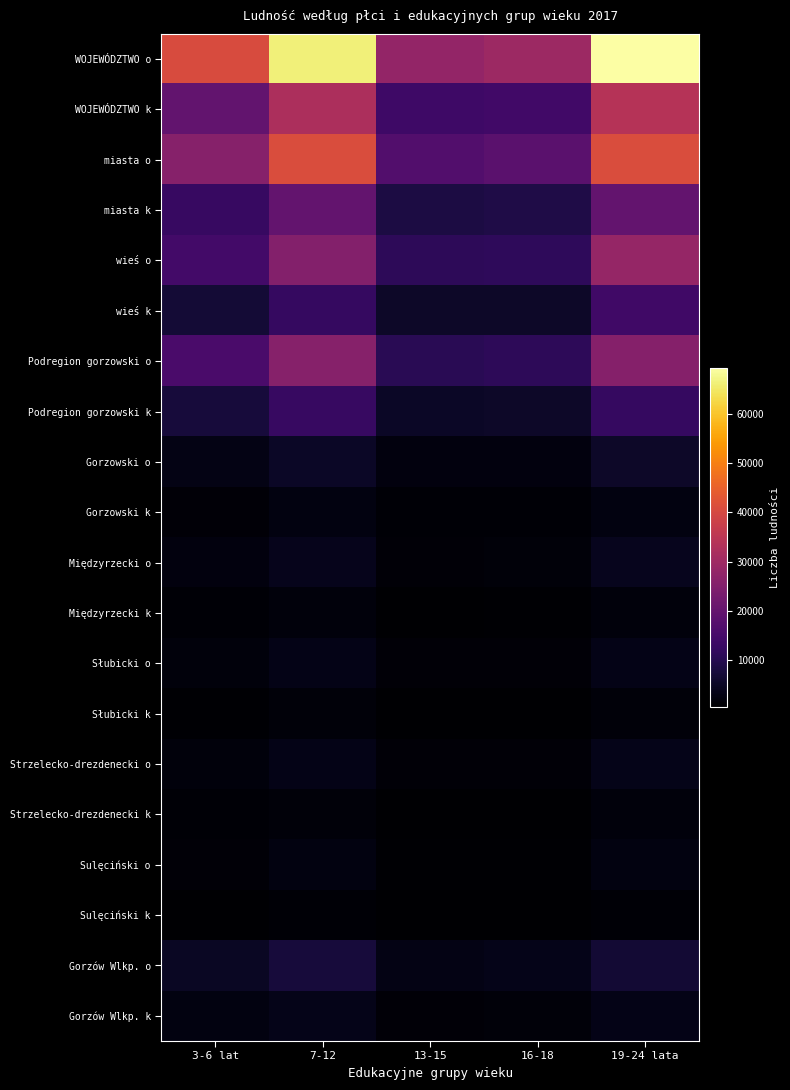

Which label corresponds to the largest value in the chart?

19-24 lata